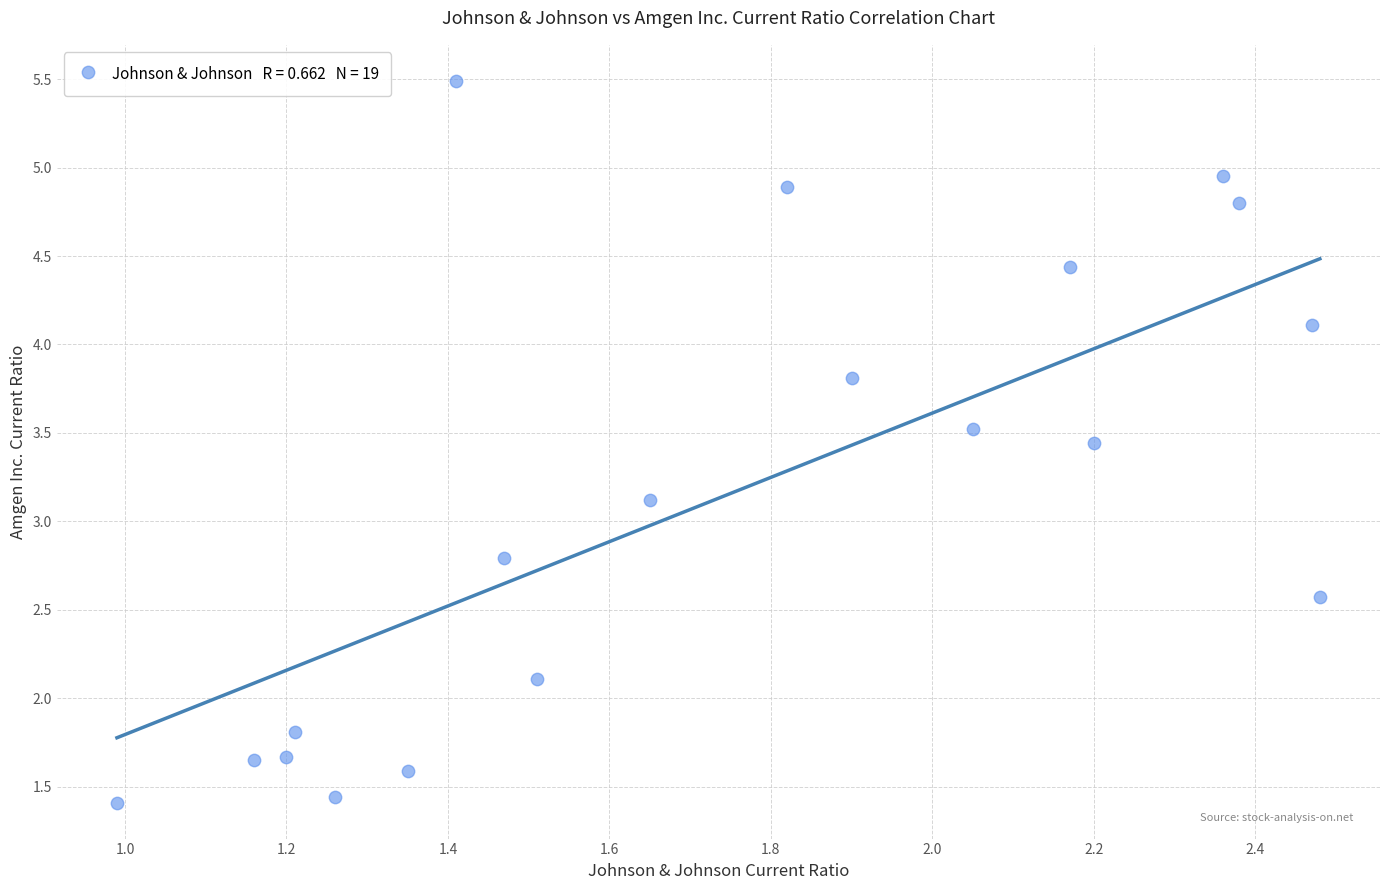

What is the range of Y values (max minus min)?

4.1